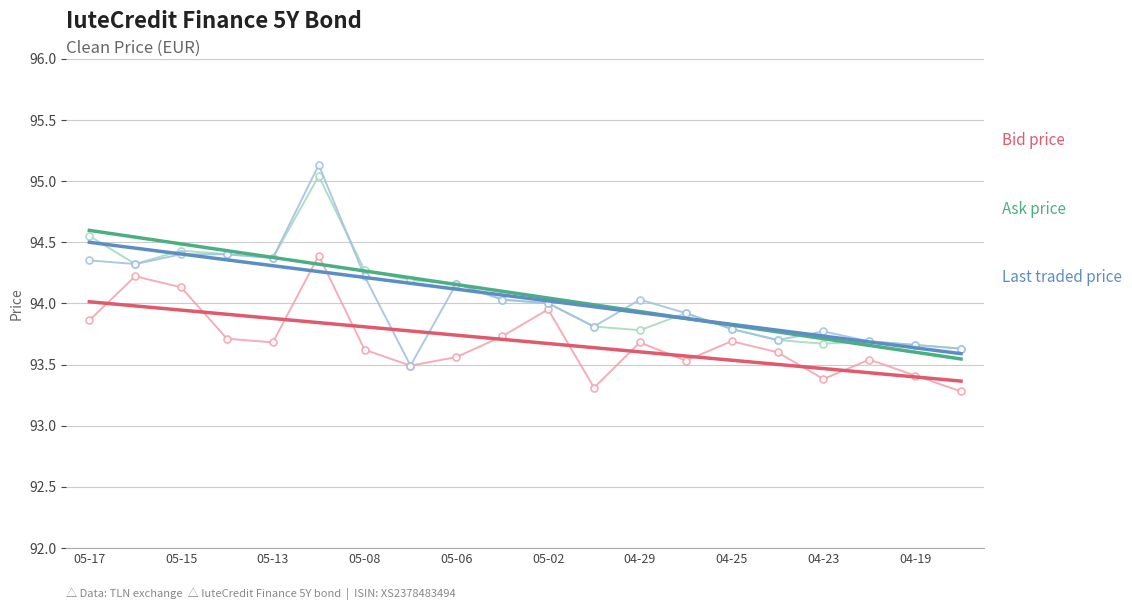

The value of Prk. (Bid) at 05-17 is 39.0. True or false?

False